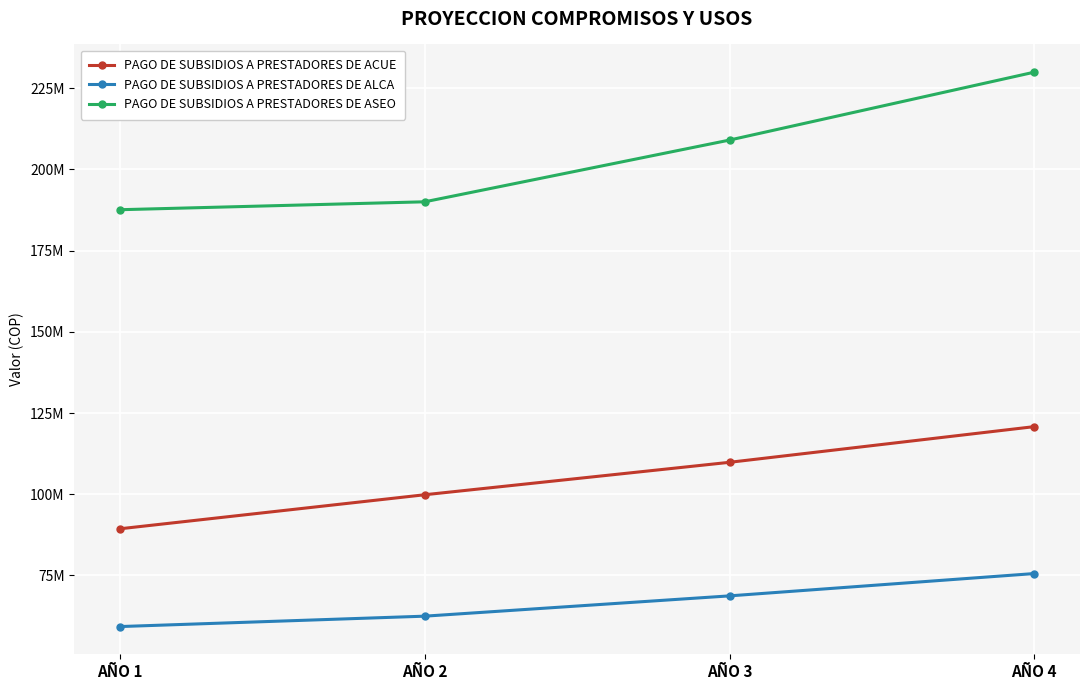

What are all the series names shown in the legend?

PAGO DE SUBSIDIOS A PRESTADORES DE ACUE, PAGO DE SUBSIDIOS A PRESTADORES DE ALCA, PAGO DE SUBSIDIOS A PRESTADORES DE ASEO